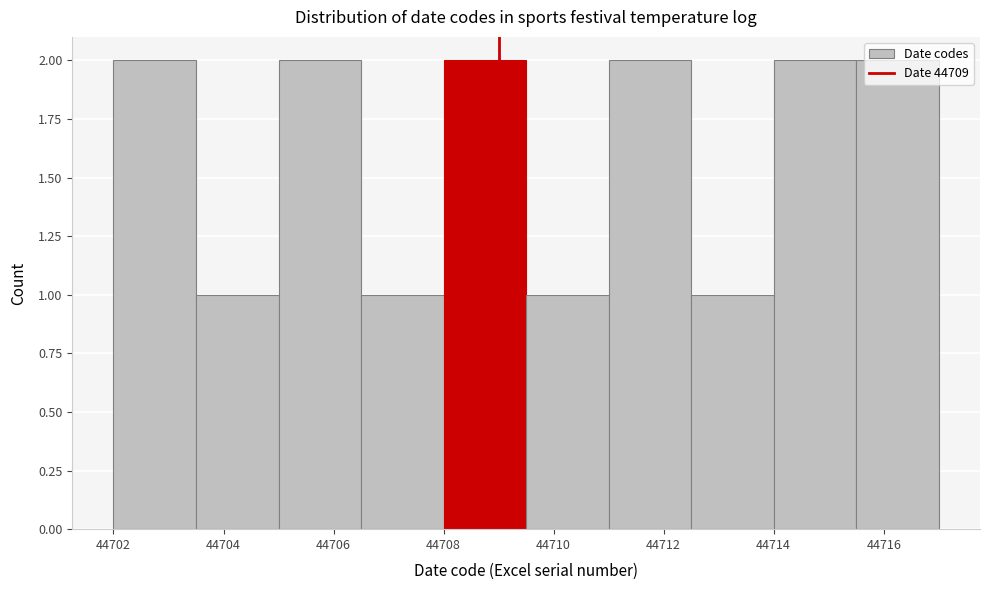

Reading left to right, list every bar in this chart as the range it spans on the x-axis followed by its height. Neither the bar edges nor the heights are printed on the chart, so give them approximately, as read against the axes.

44702.0 to 44703.5: 2
44703.5 to 44705.0: 1
44705.0 to 44706.5: 2
44706.5 to 44708.0: 1
44708.0 to 44709.5: 2
44709.5 to 44711.0: 1
44711.0 to 44712.5: 2
44712.5 to 44714.0: 1
44714.0 to 44715.5: 2
44715.5 to 44717.0: 2